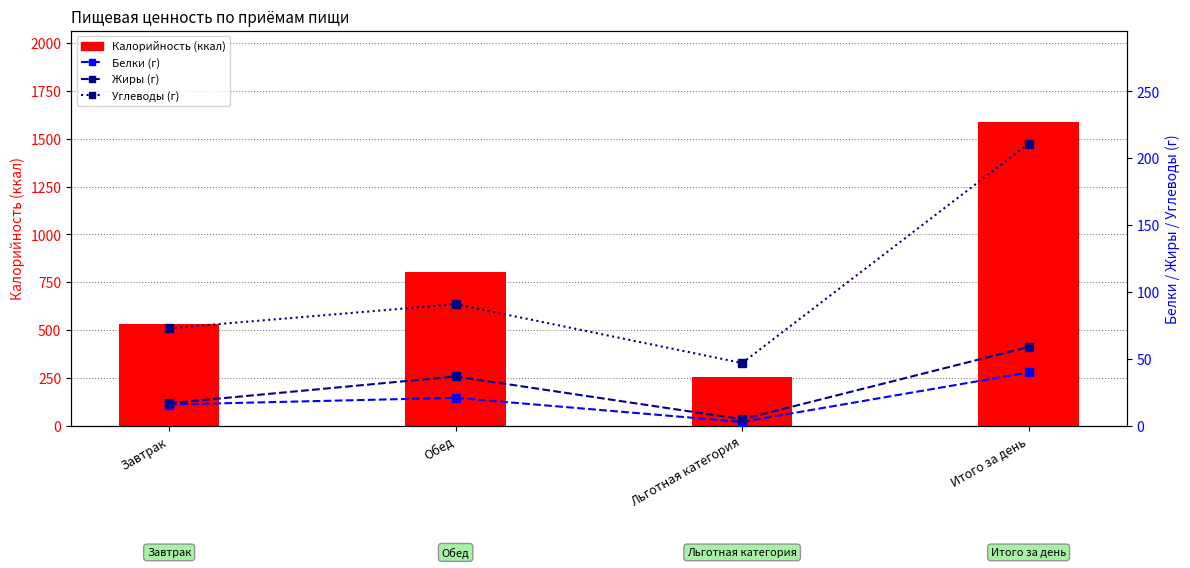

Does the chart contain stacked bars?

No